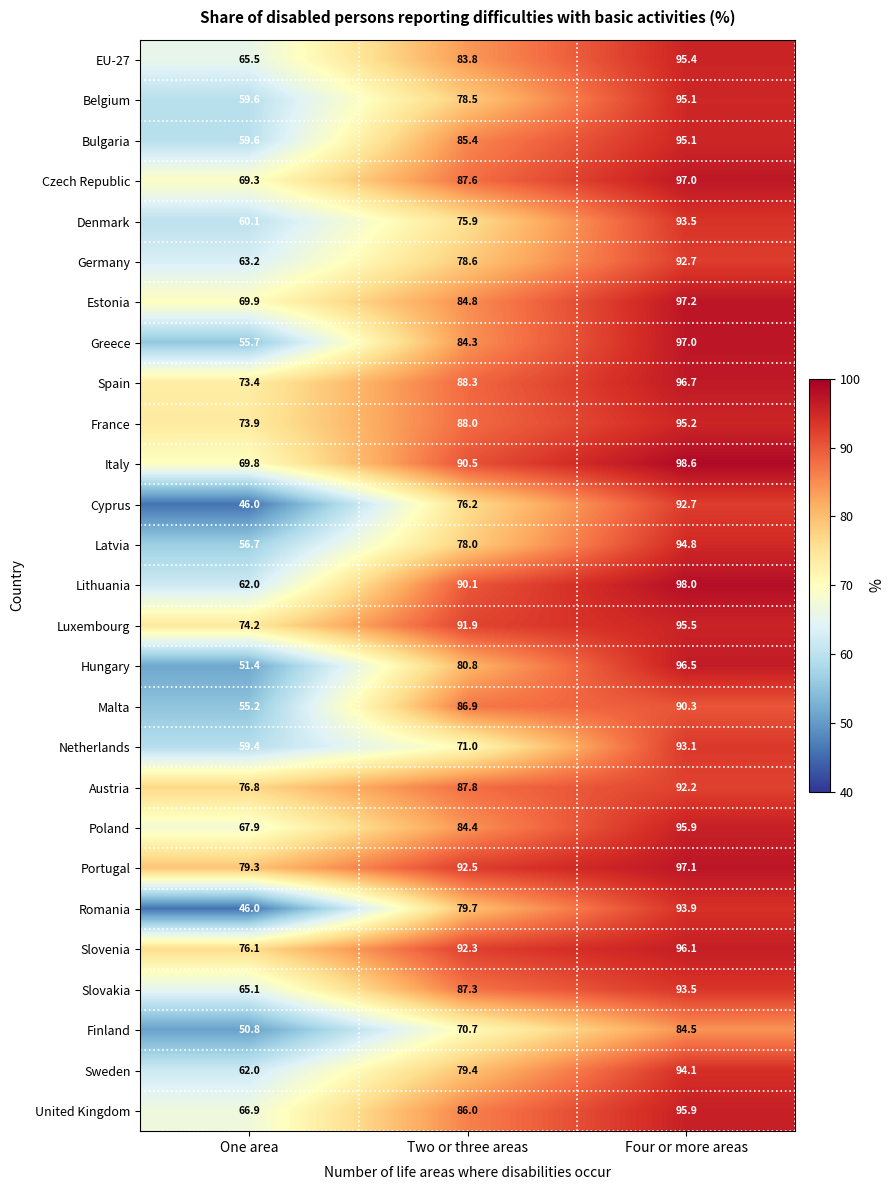

True or false: Belgium has a value of 95.1 at Four or more areas.

True